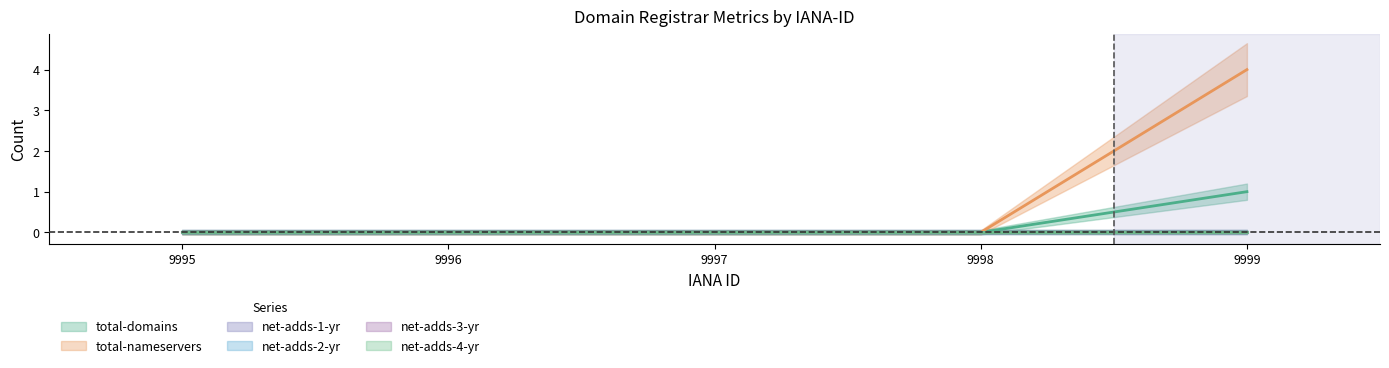

At how many categories does at least one series exceed 2?

1